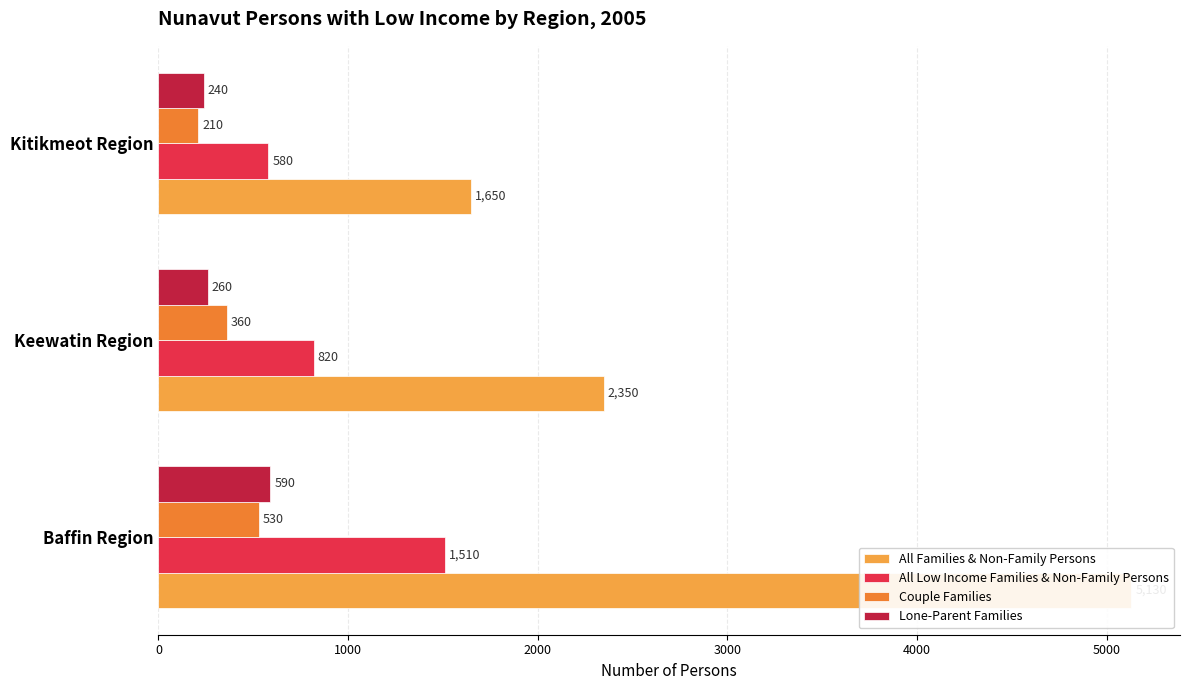

How many data points in All Families & Non-Family Persons are less than 2350?

1